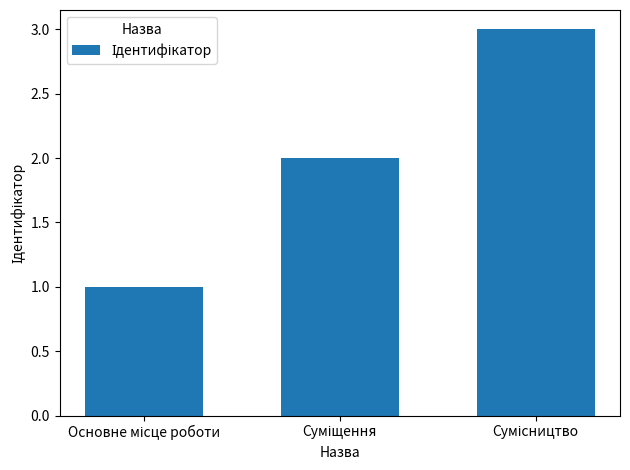

What is the greatest value displayed?

3